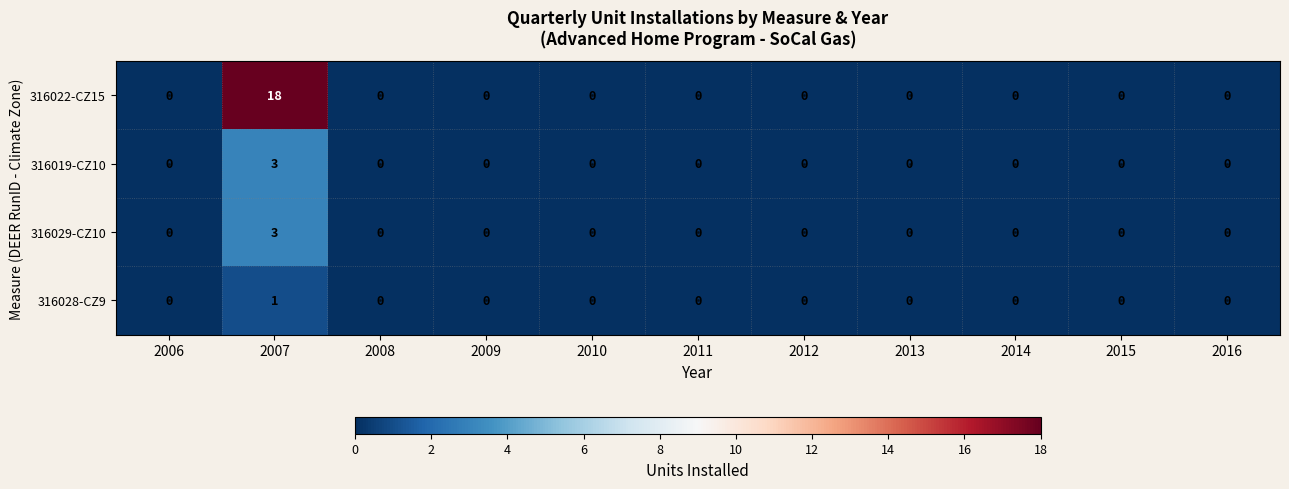

Count the 316028-CZ9 values in the range 0 to 1.

11